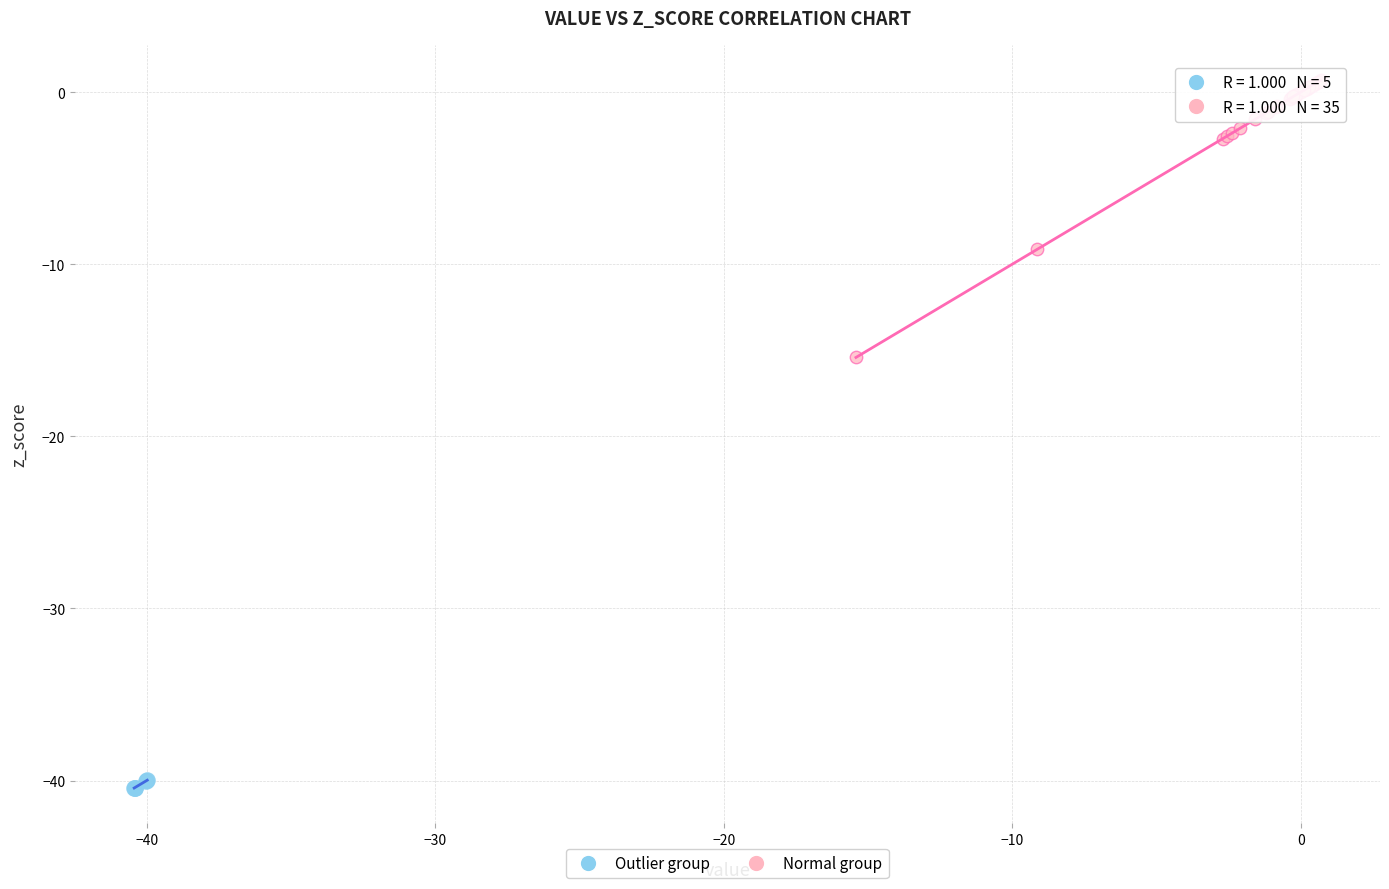

Which series reaches the maximum Y coordinate?

Normal group